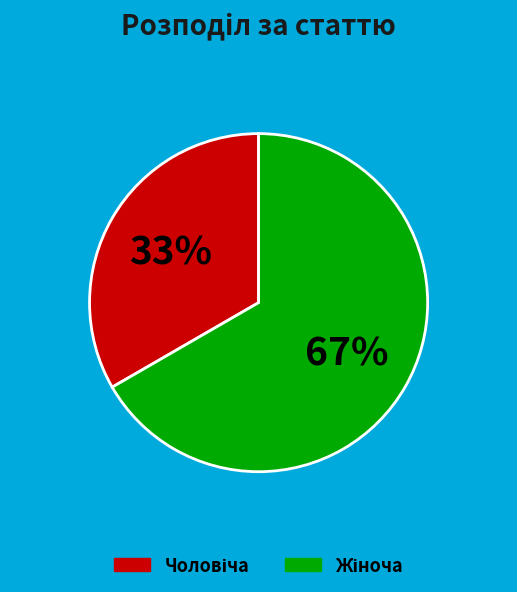

To the nearest percent, what is the average slice percentage?

50%